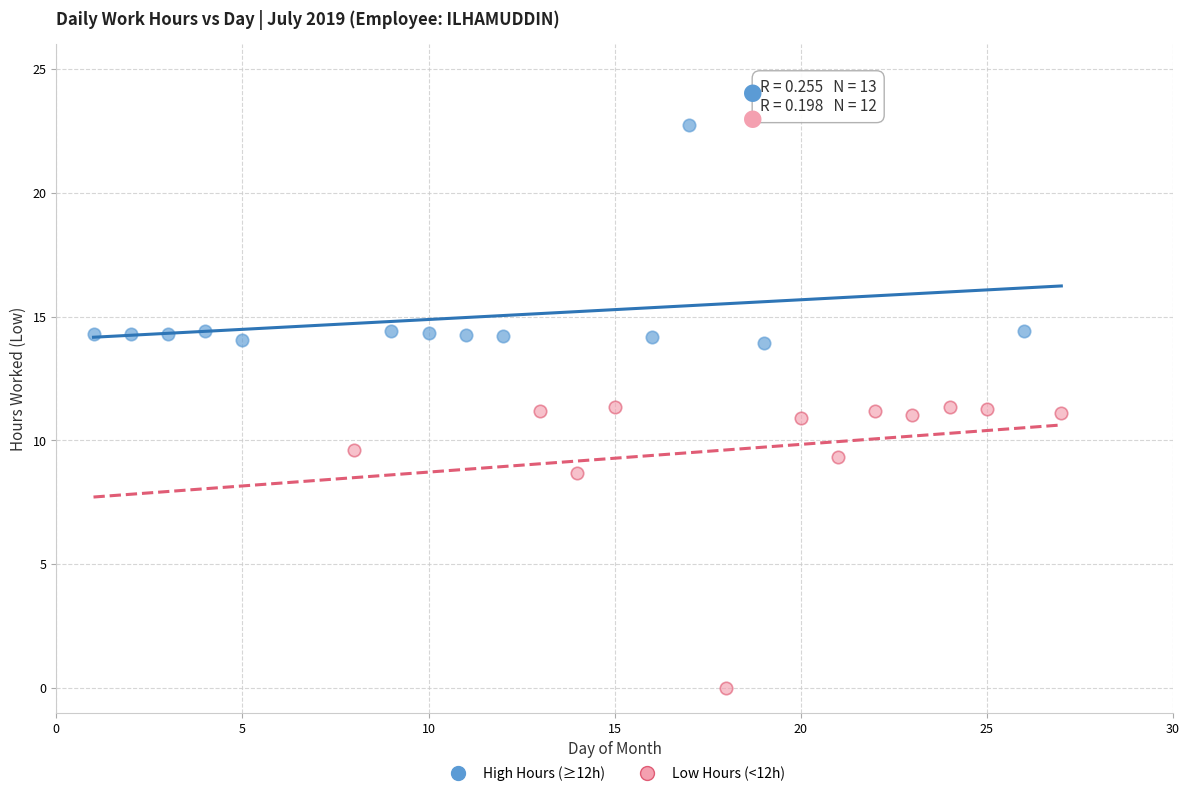

Which series reaches the maximum Y coordinate?

High Hours (≥12h)